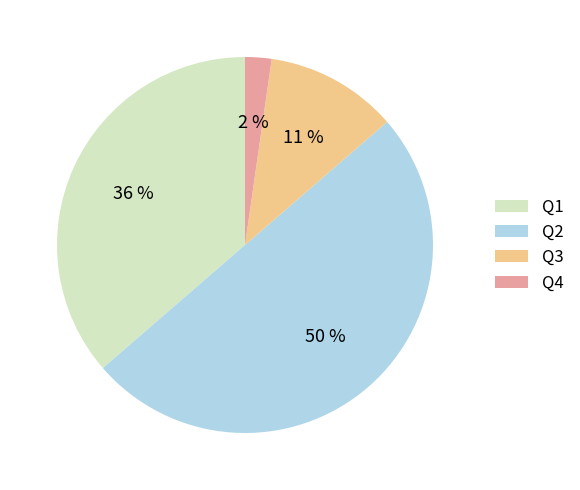

Which has a higher value, Q4 or Q3?

Q3